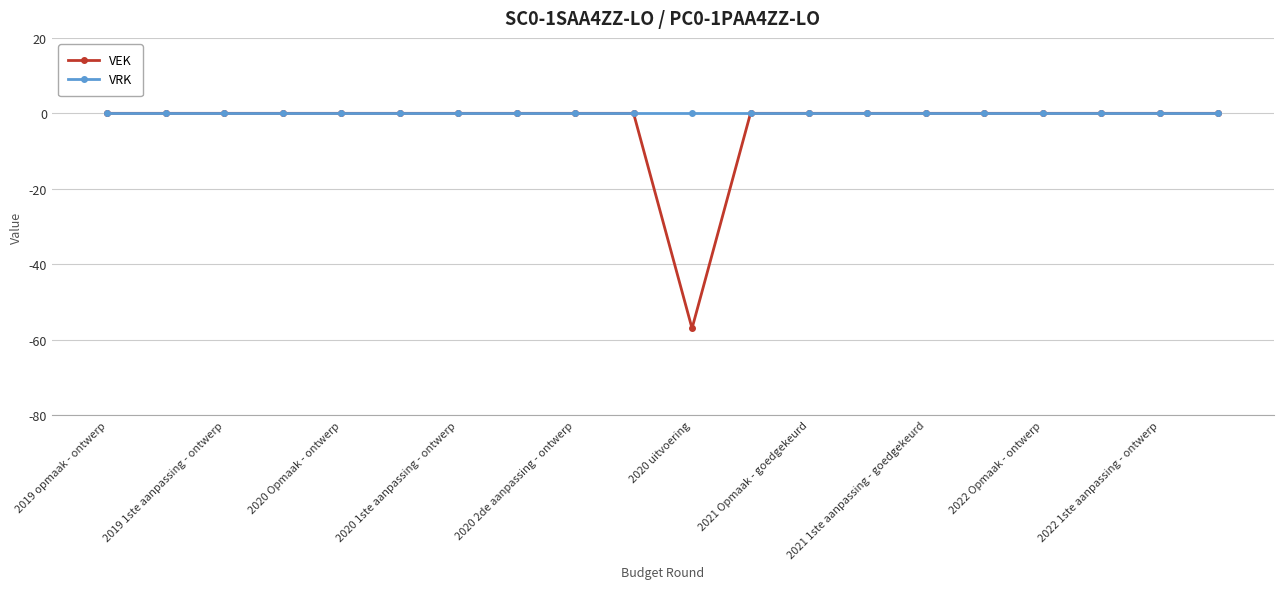

How many series are shown in this chart?

2